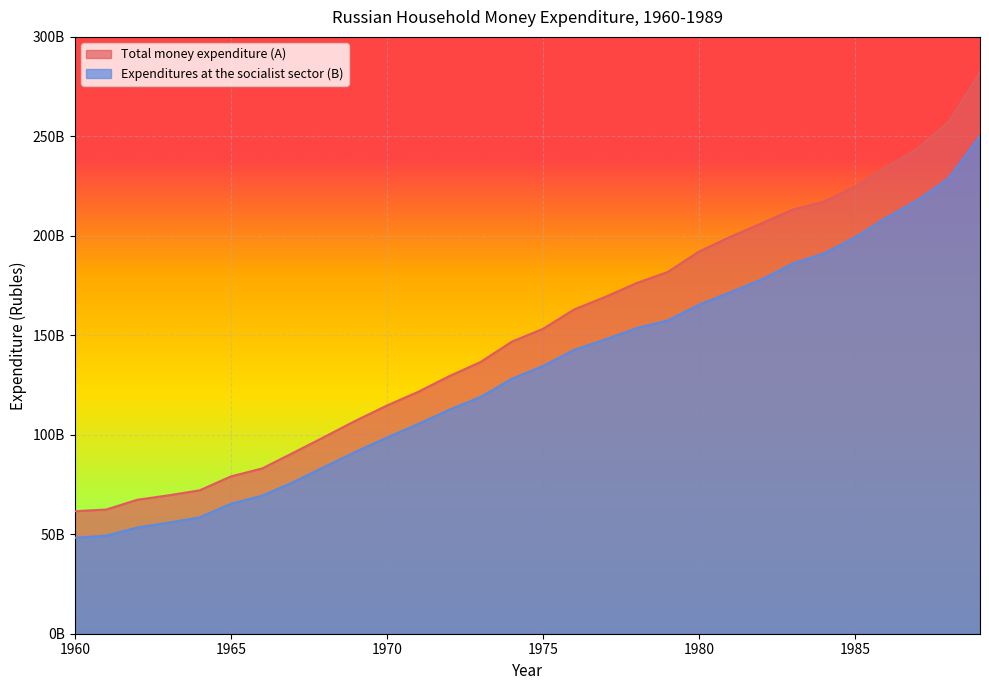

True or false: Expenditures at the socialist sector (B) has more than 2 interior local peaks.

False